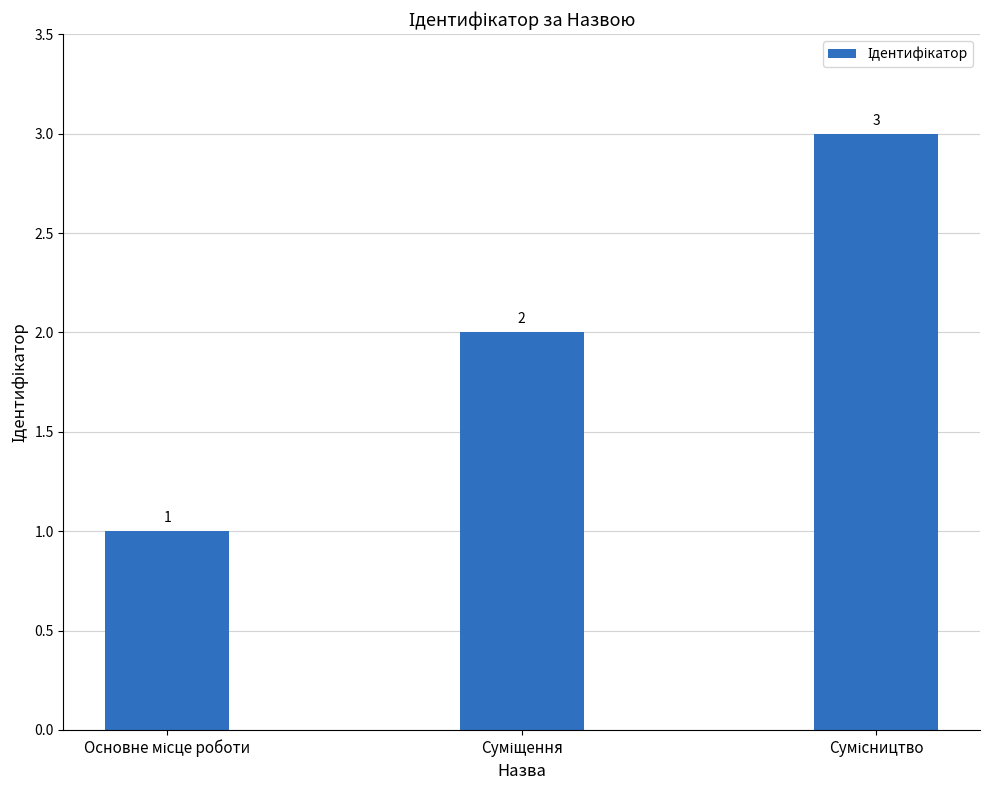

What is the sum of all values?

6